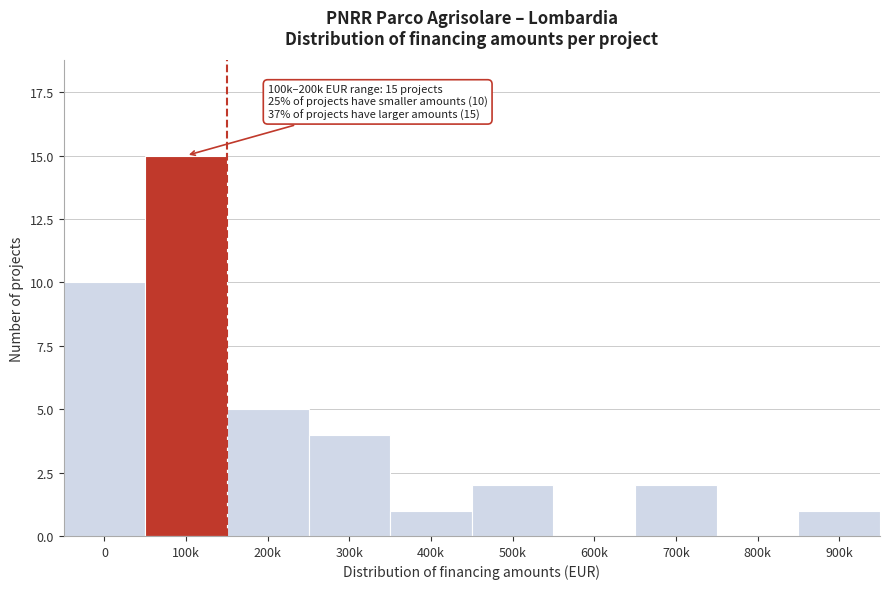

Reading left to right, transcribe all the data shown in this chart.

0=10	100k=15	200k=5	300k=4	400k=1	500k=2	600k=0	700k=2	800k=0	900k=1